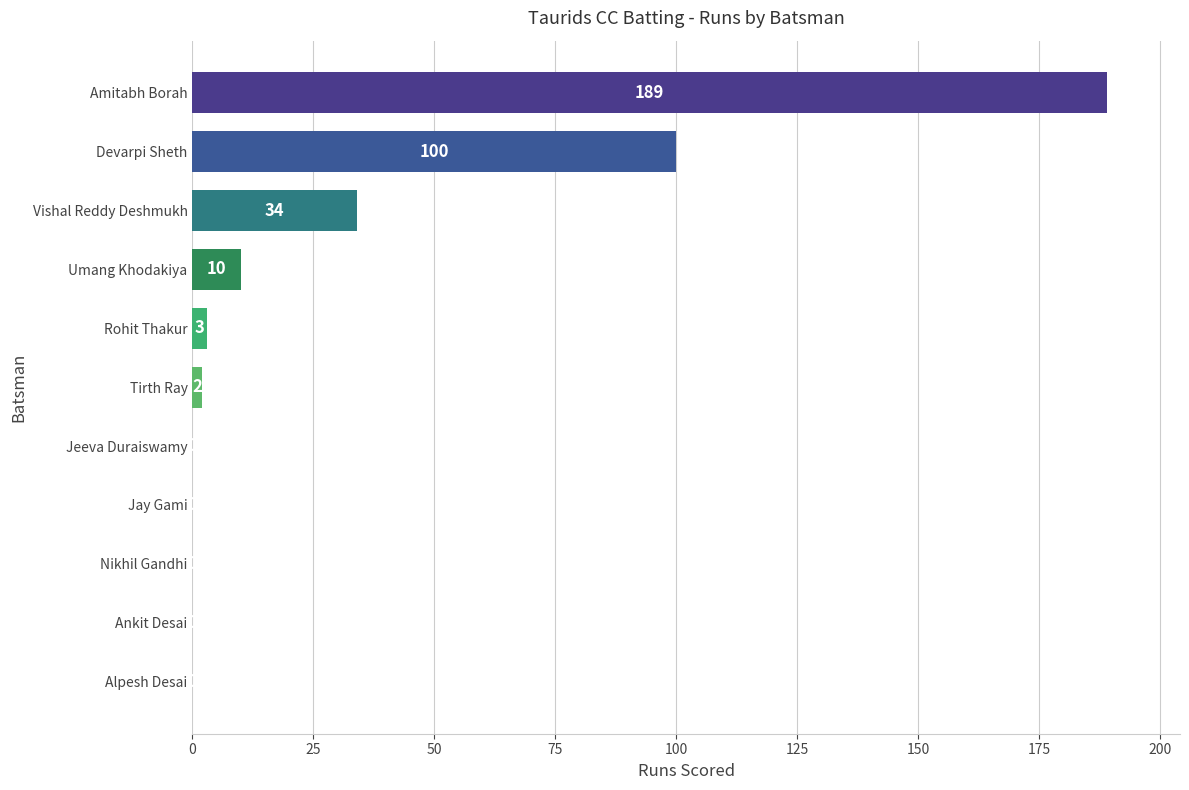

Where is the data nearest to the value 94?

Devarpi Sheth